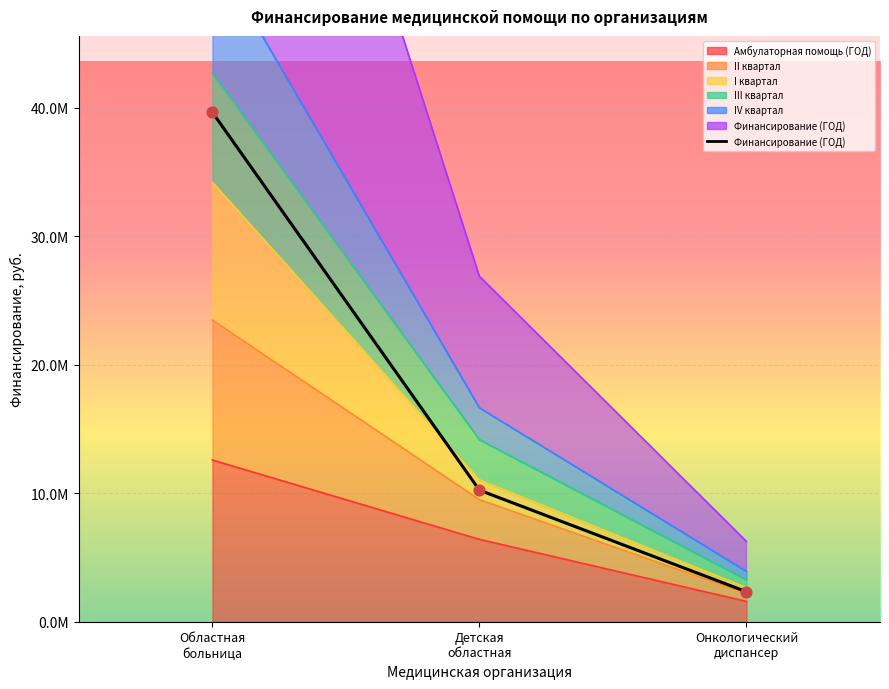

What is the ratio of the value at Детская
областная to the value at Онкологический
диспансер?

4.4